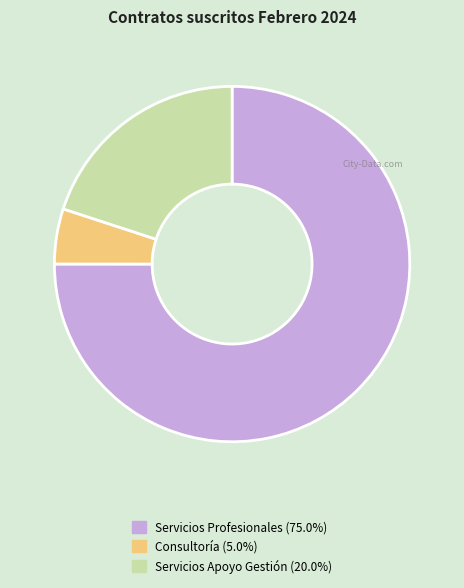

Does any single category account for the majority?

Yes